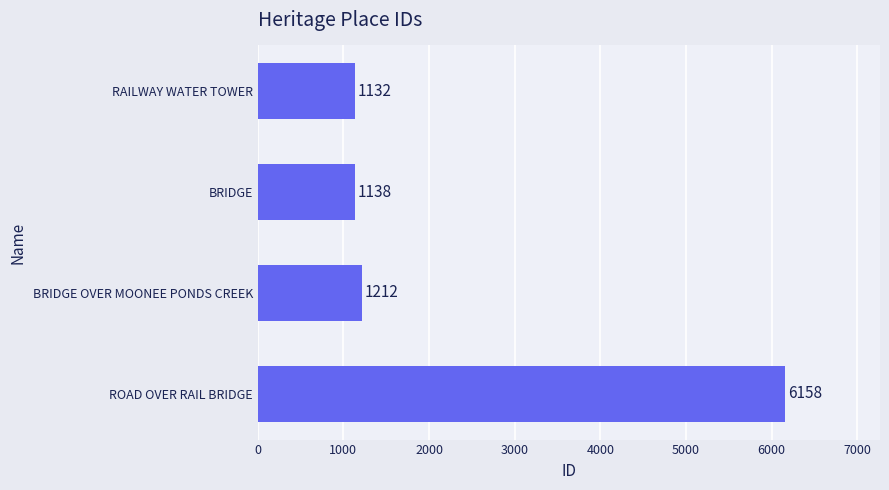

The value at RAILWAY WATER TOWER is 1132. True or false?

True